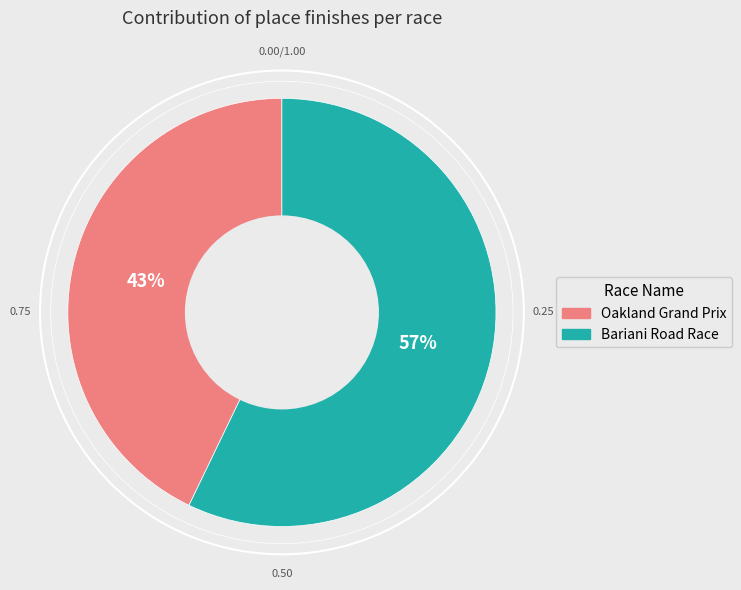

Between Oakland Grand Prix and Bariani Road Race, which is larger?

Bariani Road Race